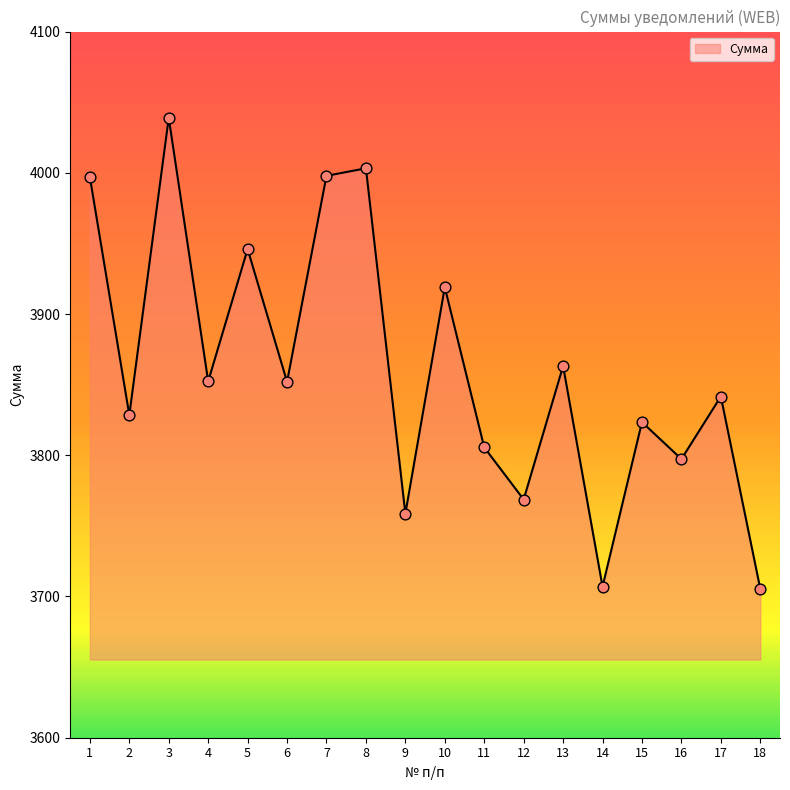

What is the change in value from 3 to 16?

-241.6